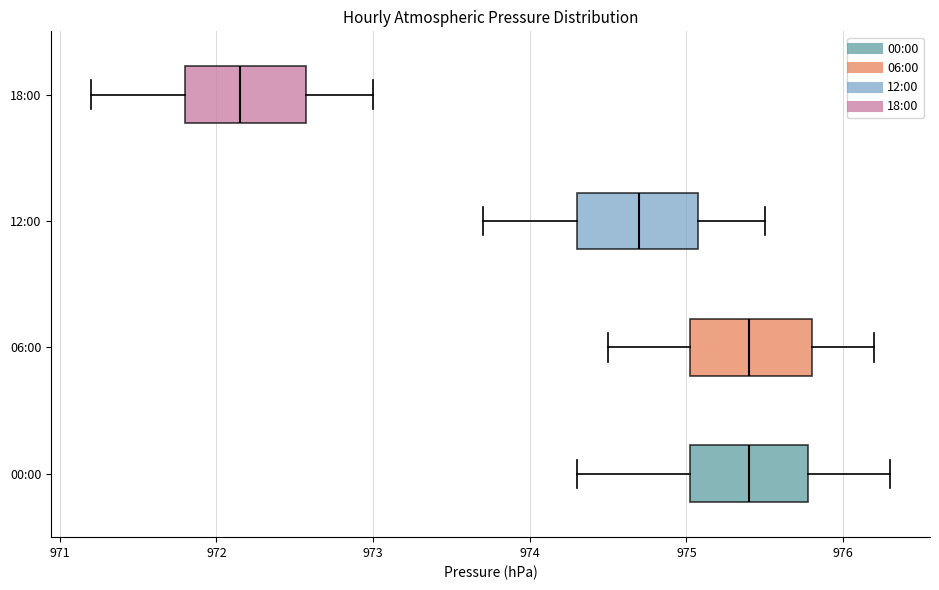

Which box's median line is the furthest to the left?

18:00